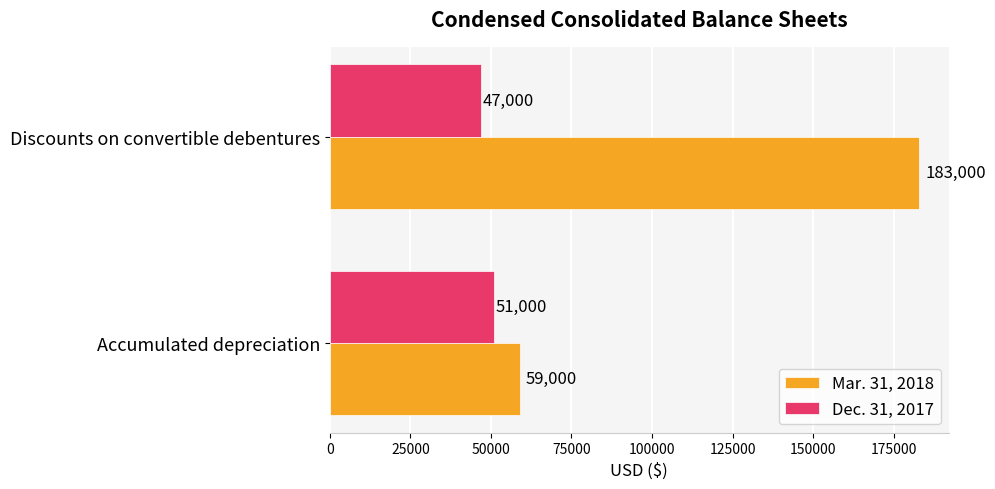

True or false: Mar. 31, 2018 has a value of 94168 at Discounts on convertible debentures.

False